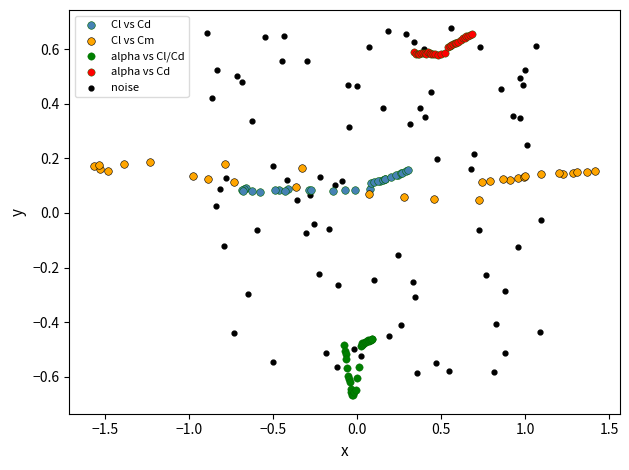

Which series contains the lowest Y value?

alpha vs Cl/Cd